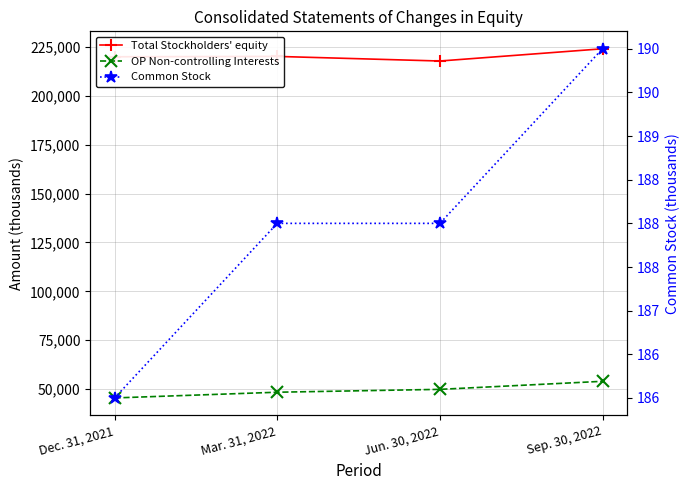

At which category does the chart reach its minimum across all series?

Dec. 31, 2021